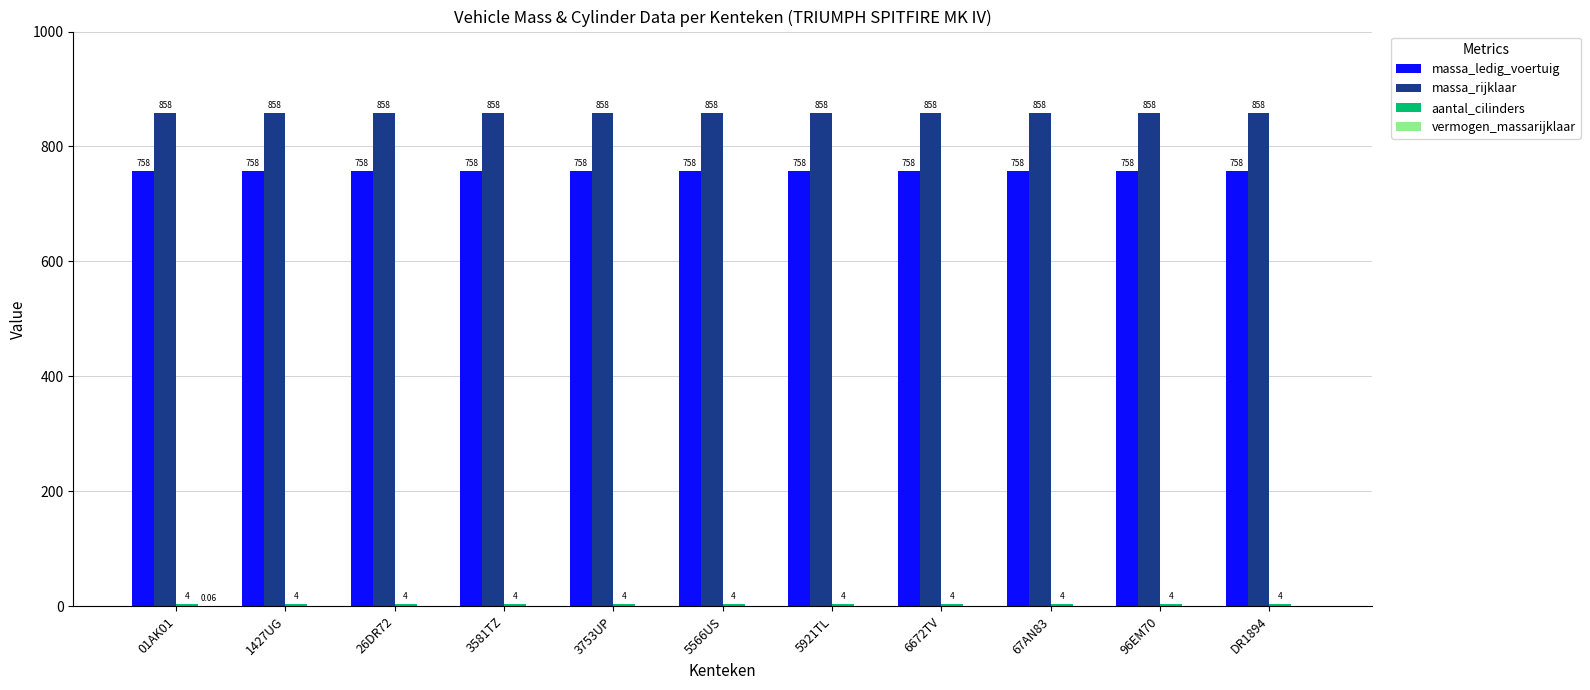

At which category is the sum across all series the highest?

01AK01